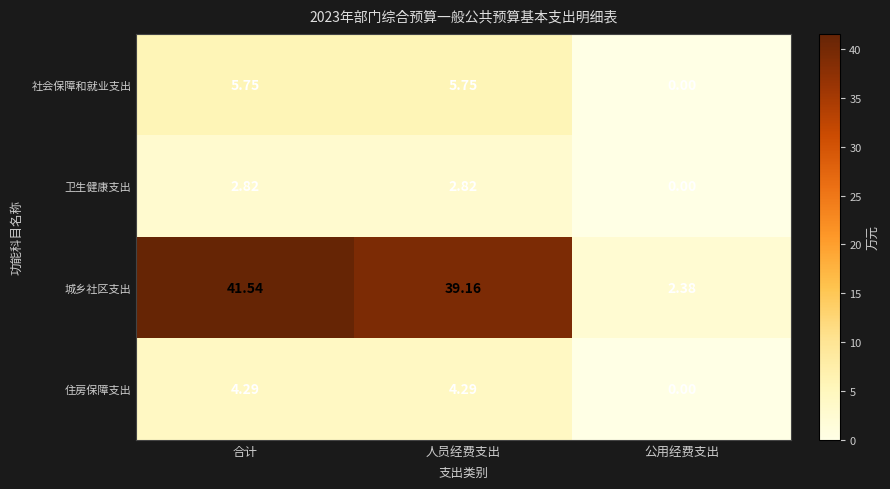

Where does the 卫生健康支出 series first go above 2?

合计